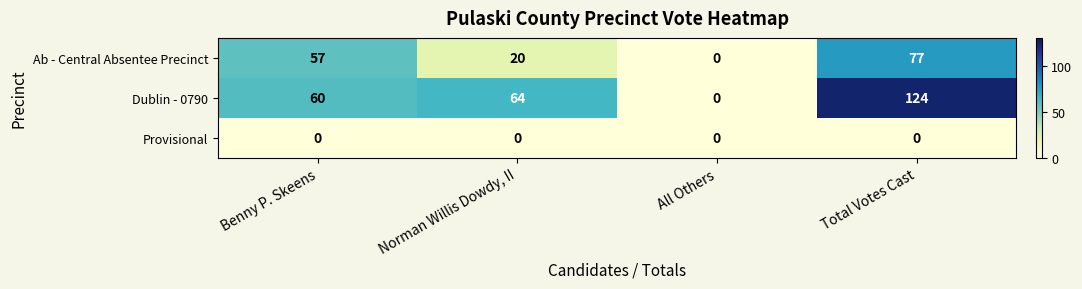

What is the greatest value displayed?

124